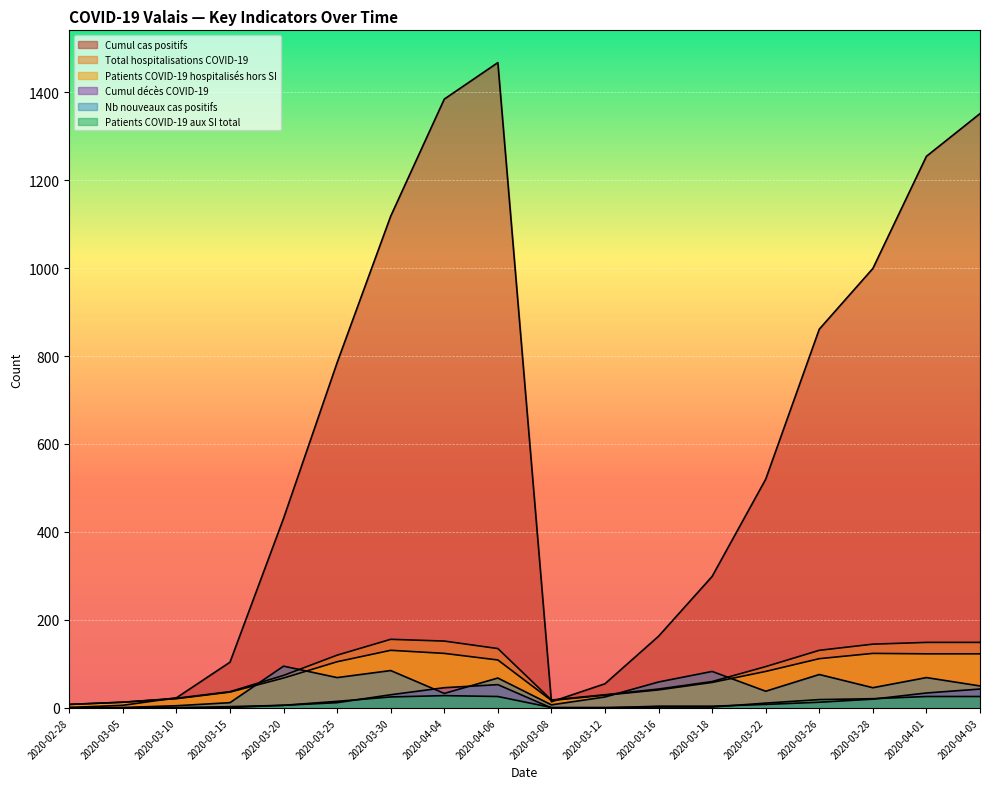

At which label does Cumul cas positifs first exceed 520?

2020-03-25